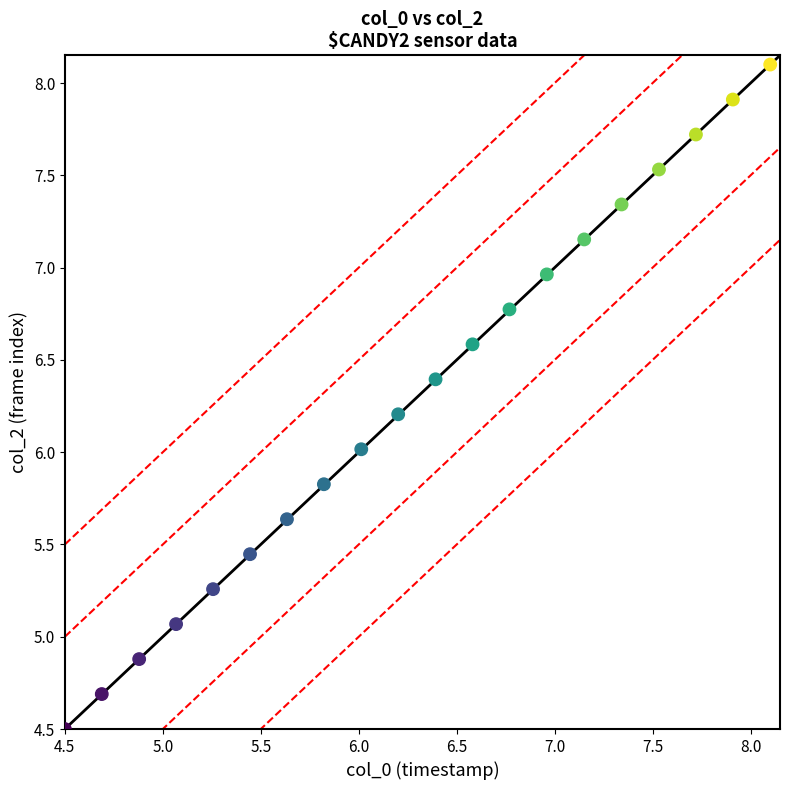

What is the range of X values (max minus min)?

3.6